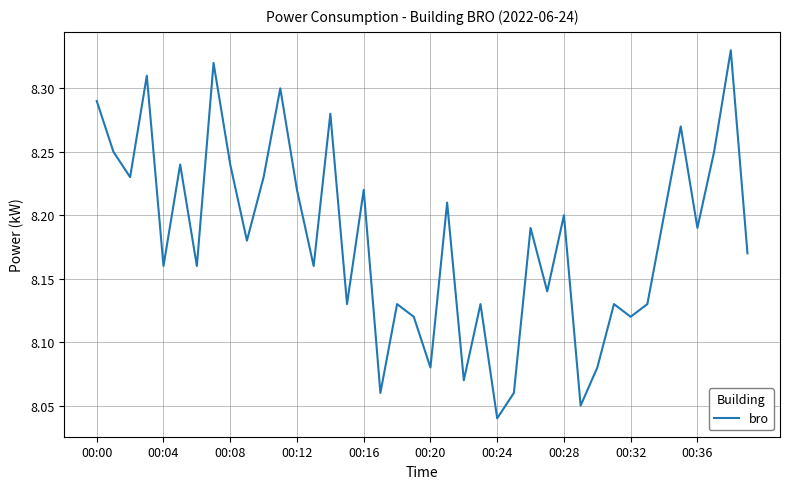

What is the difference between the maximum and minimum values?

0.3